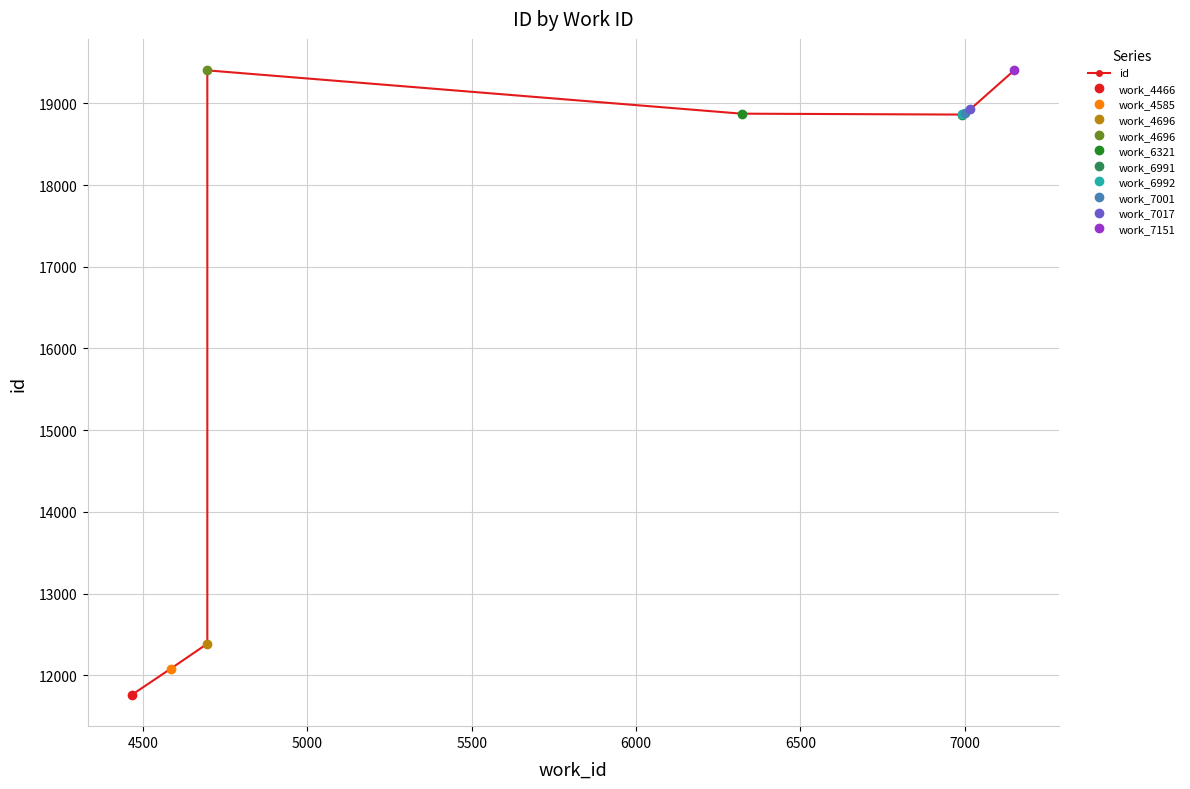

Is it true that the value at 5500 is 26580?

False